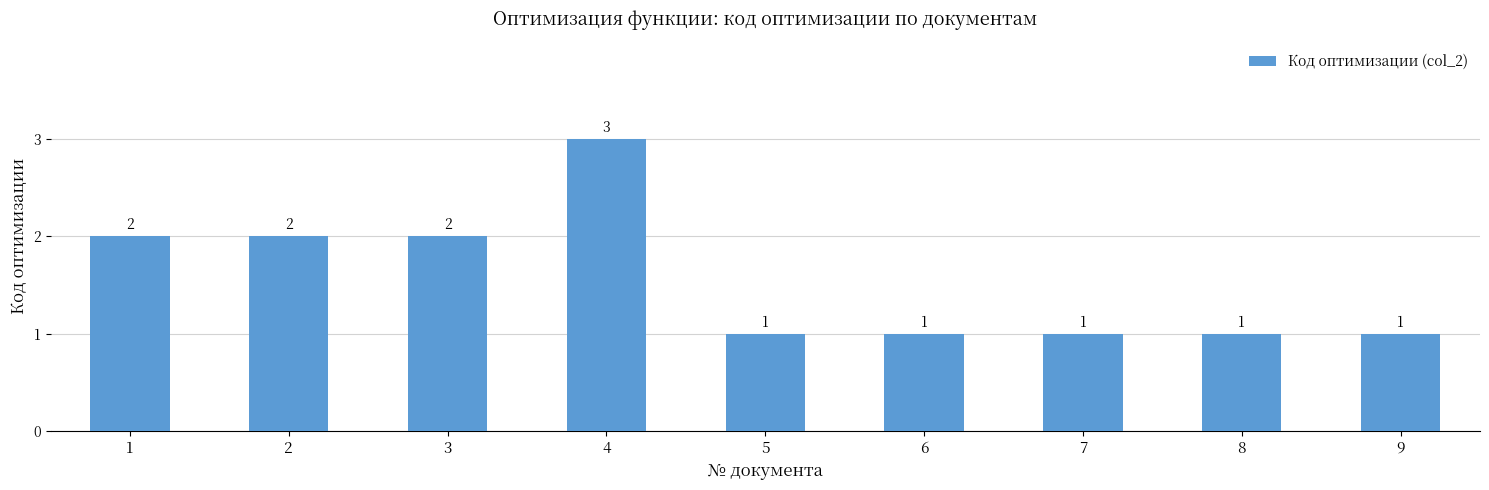

The chart shows a value of 1 at 4. True or false?

False